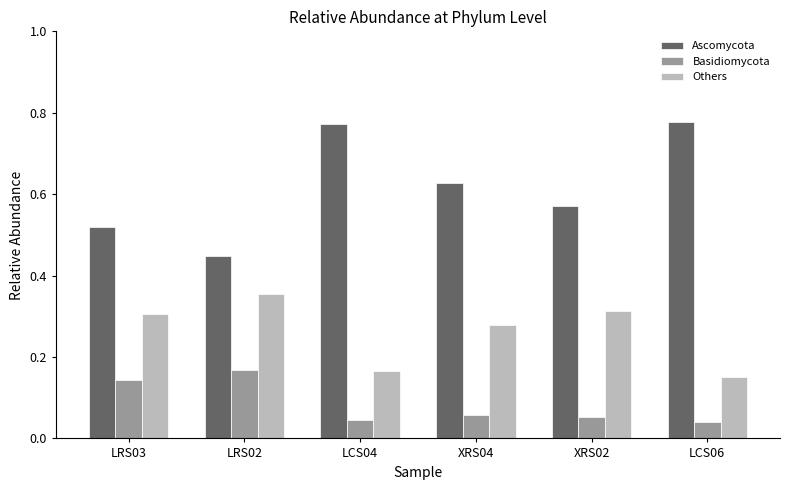

Is the value of Ascomycota at LCS04 greater than the value of Others at LCS06?

Yes